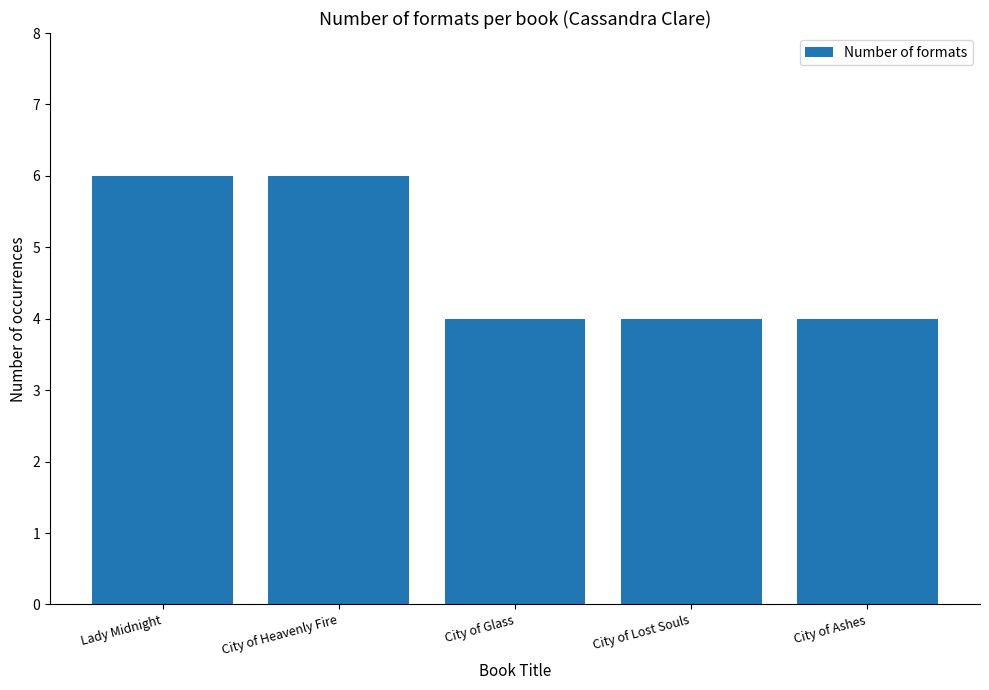

What is the value of the 3rd bar from the left?

4